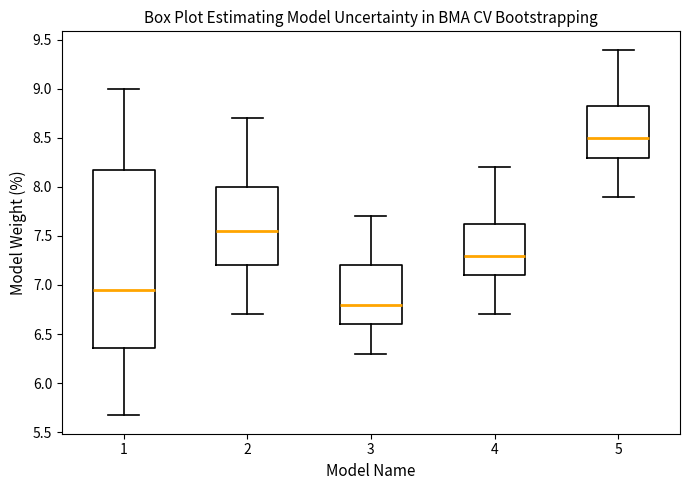

Comparing the boxes themselves (not the whiskers), which one is the tallest?

1